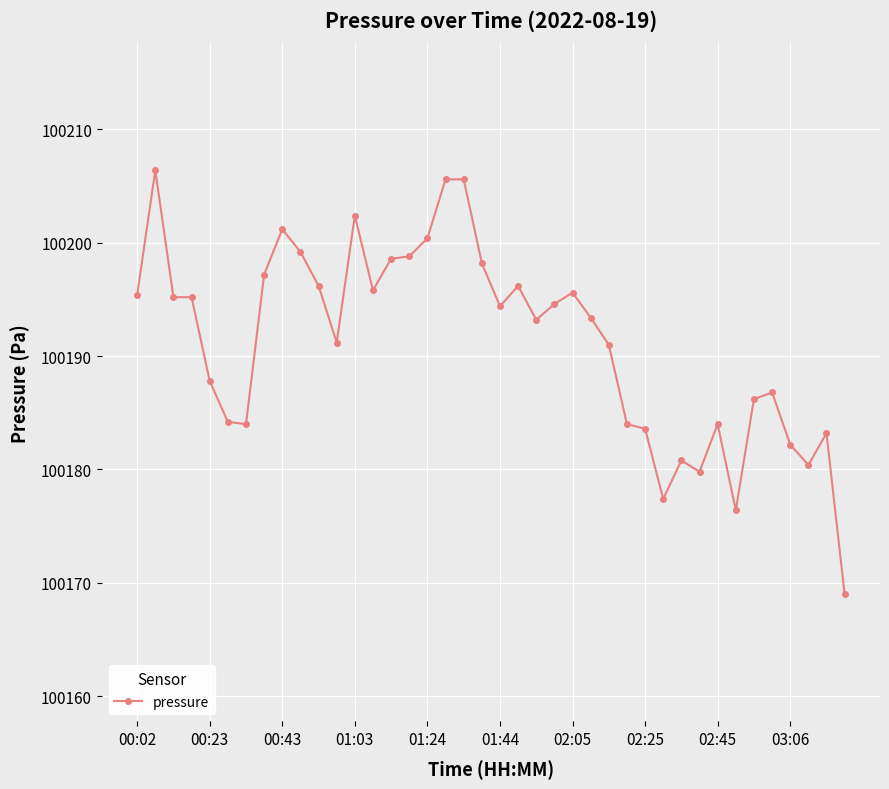

What is the maximum value shown in the chart?

100206.4